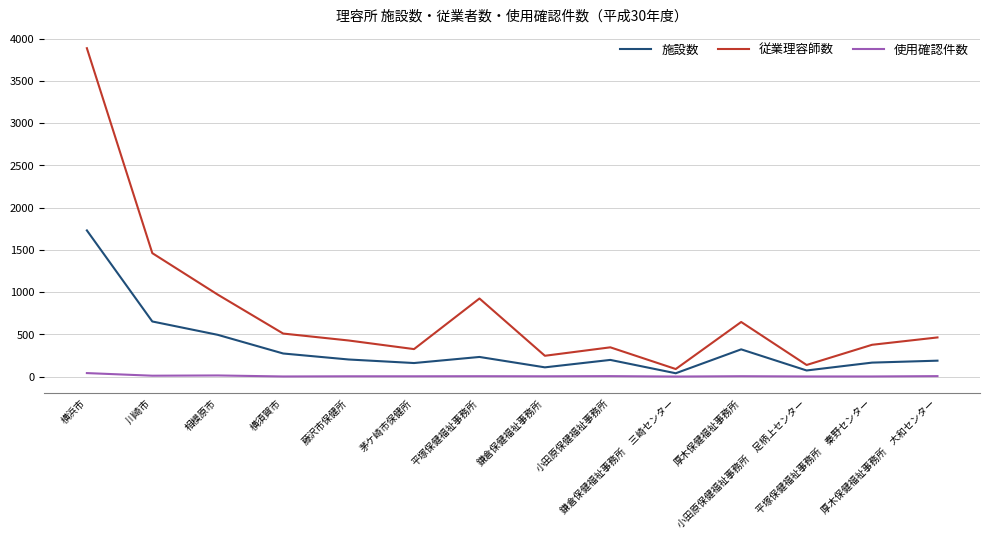

What are all the series names shown in the legend?

施設数, 従業理容師数, 使用確認件数